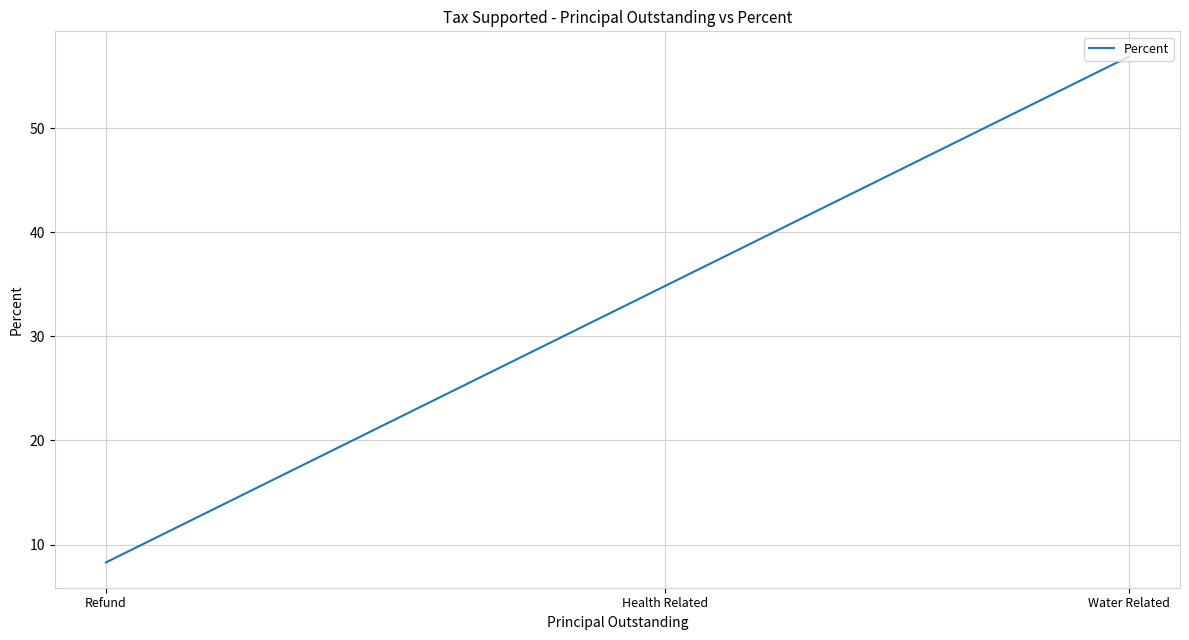

Which label corresponds to the smallest value in the chart?

Refund